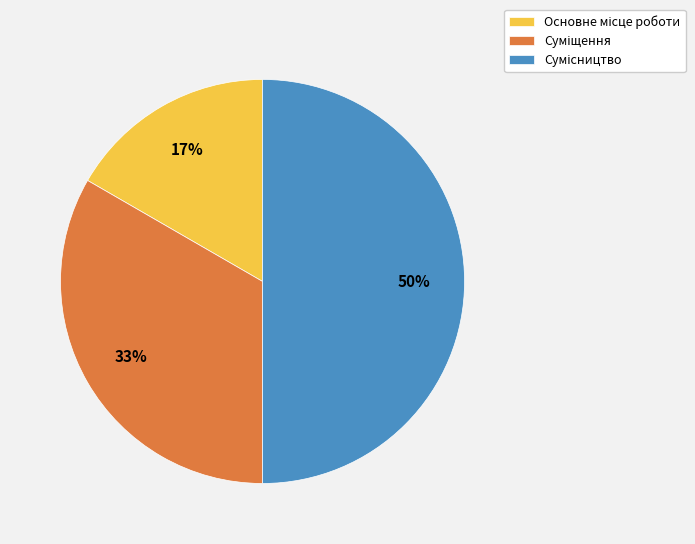

To the nearest percent, what is the difference between the largest and smallest slice percentages?

33%